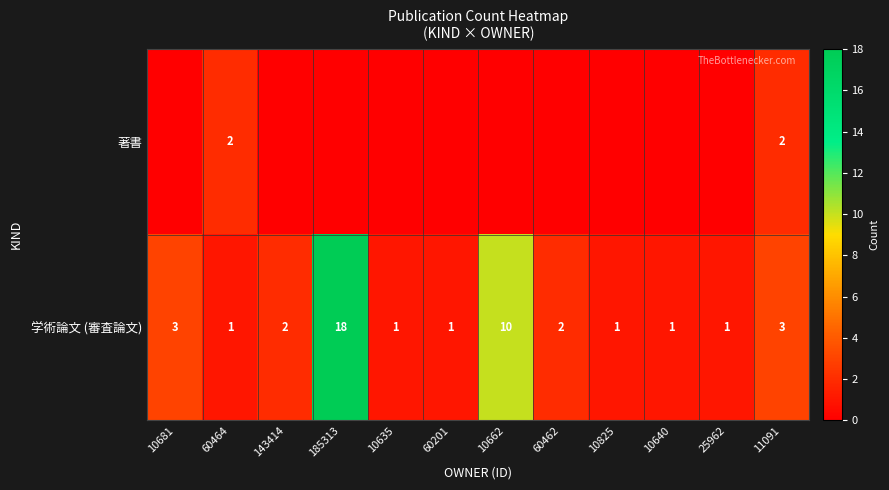

What is the sum of the 学術論文 (審査論文) values at 10681 and 10662?

13